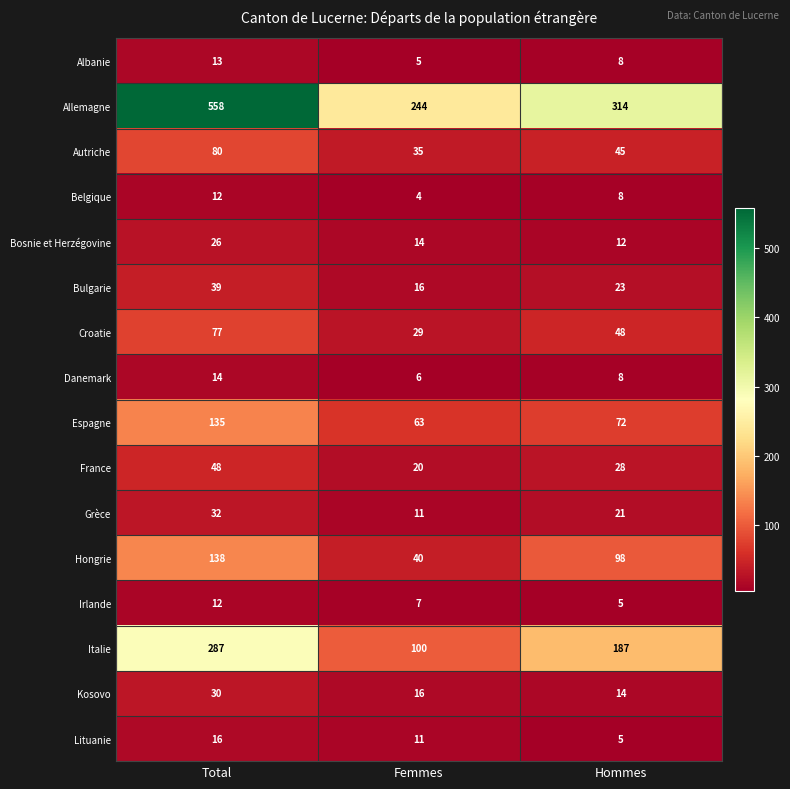

Which series has the largest range (max minus min)?

Allemagne